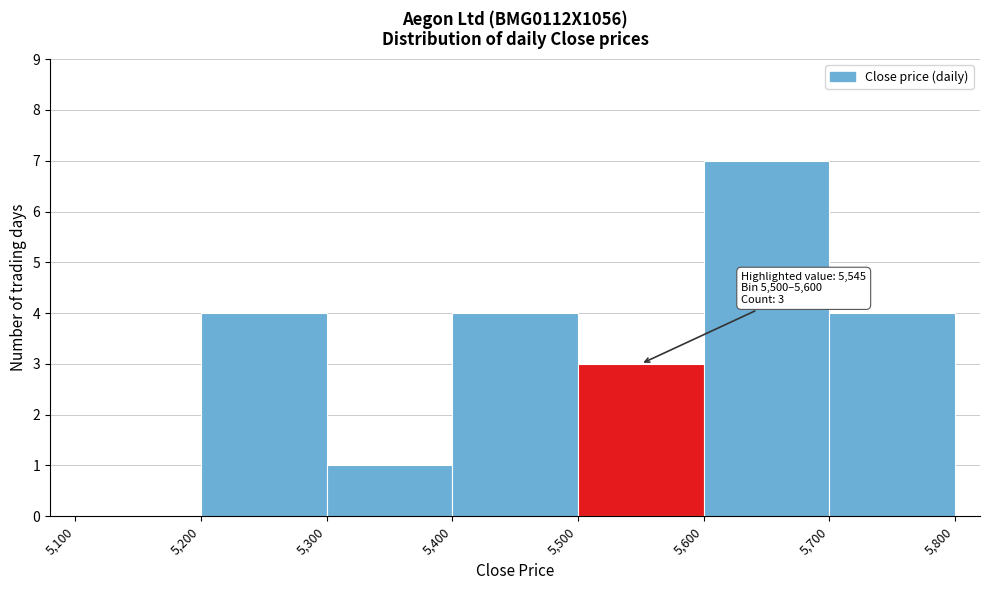

Over which range of the x-axis is the bar tallest?

5,600 to 5,700